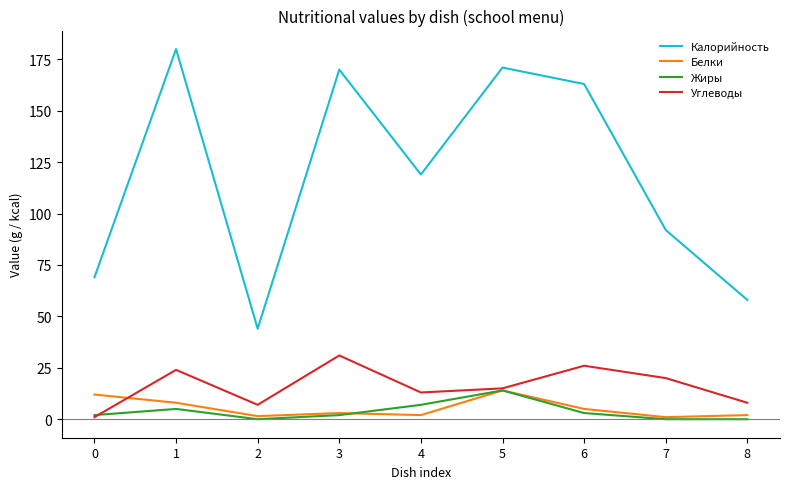

Is the value of Жиры at 6 greater than the value of Калорийность at 3?

No